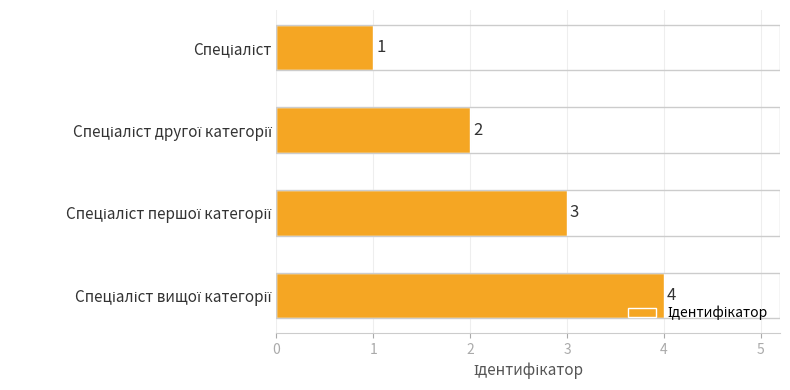

Does the chart contain any negative values?

No